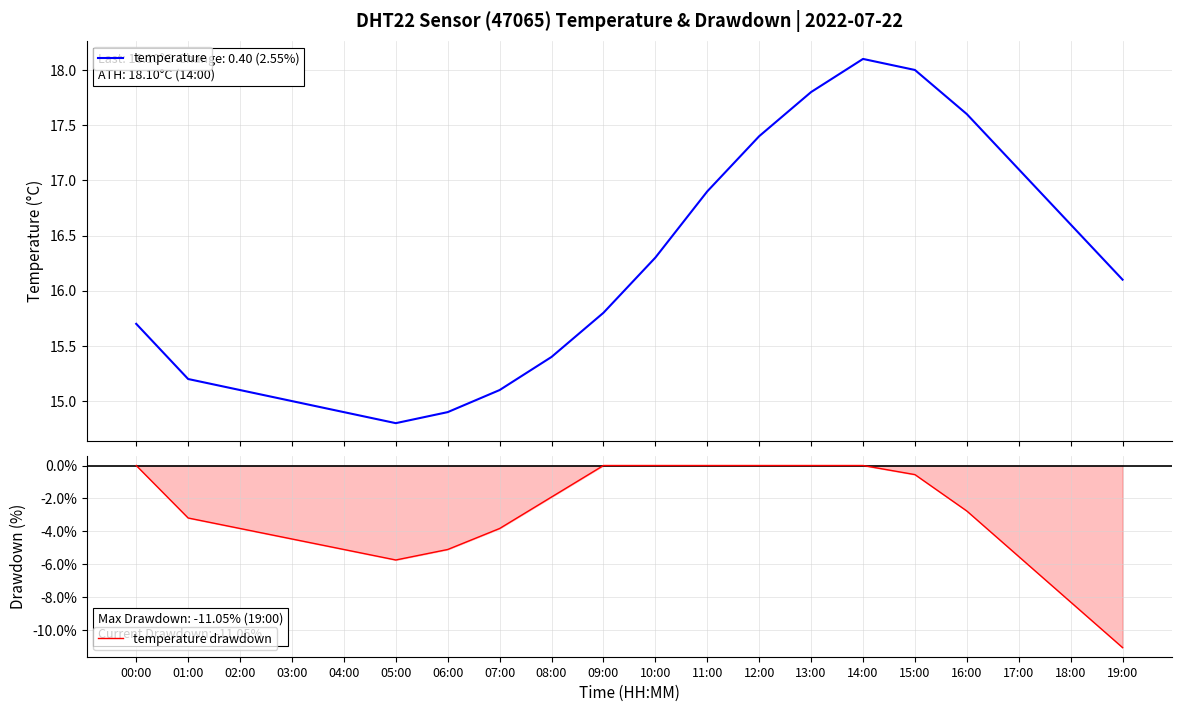

List the labels in order of temperature value, largest first.

14:00, 15:00, 13:00, 16:00, 12:00, 17:00, 11:00, 18:00, 10:00, 19:00, 09:00, 00:00, 08:00, 01:00, 02:00, 07:00, 03:00, 04:00, 06:00, 05:00